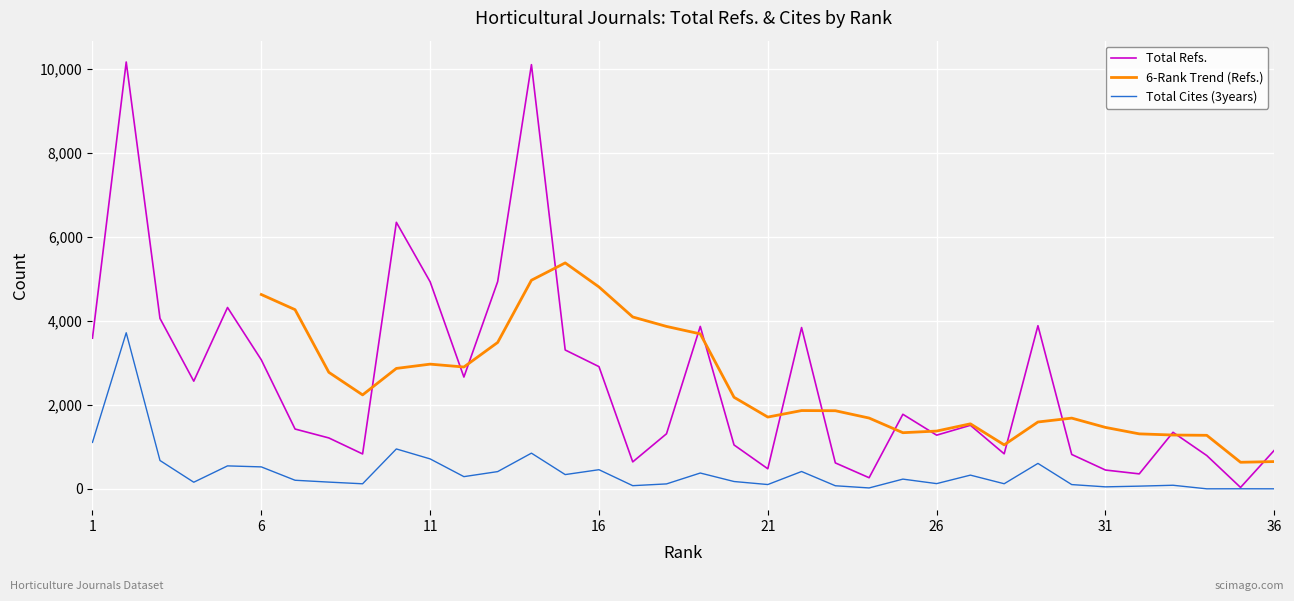

Which category has the highest value in the Total Cites (3years) series?

2